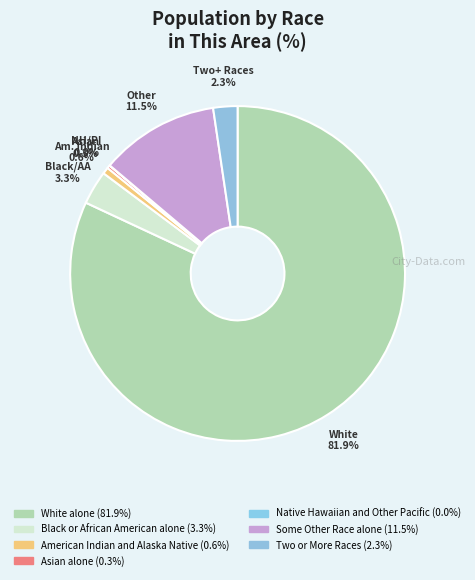

Approximately how many times larger is the value at Some Other Race alone compared to White alone?

0.1